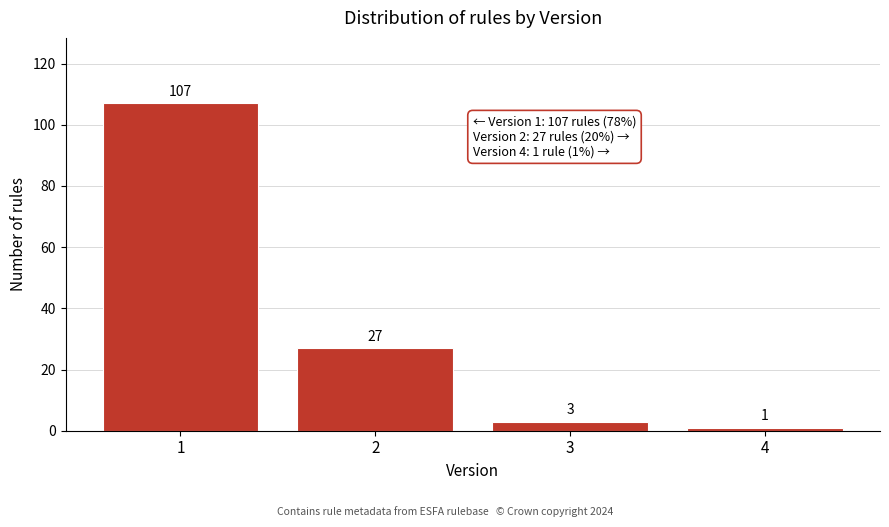

Reading left to right, what are all the values shown in this chart?

107	27	3	1